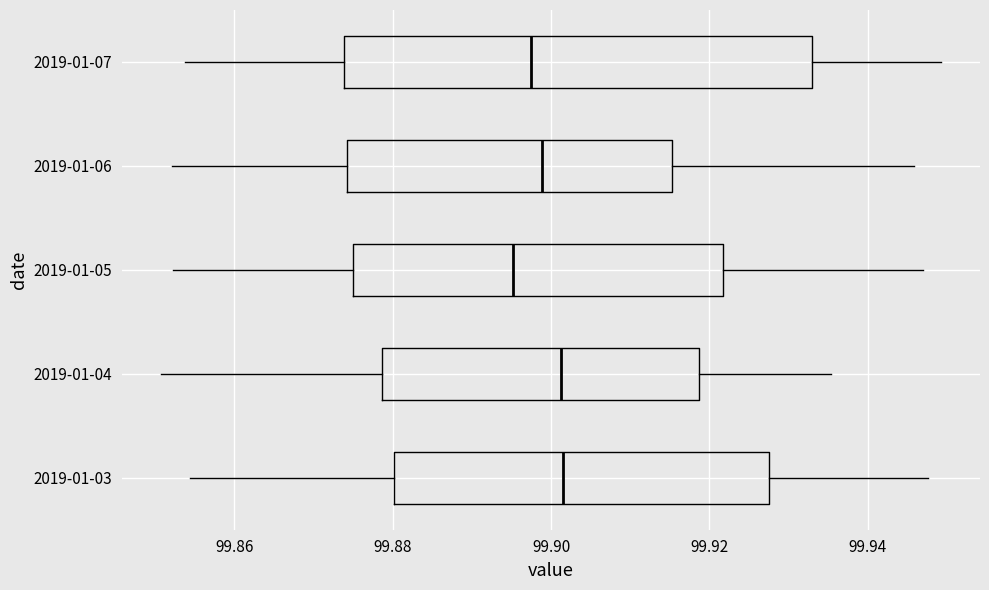

Where does the left whisker of the box for 2019-01-04 end on the x-axis? The values are not printed on the chart, so give them approximately, as read against the axis.

99.850